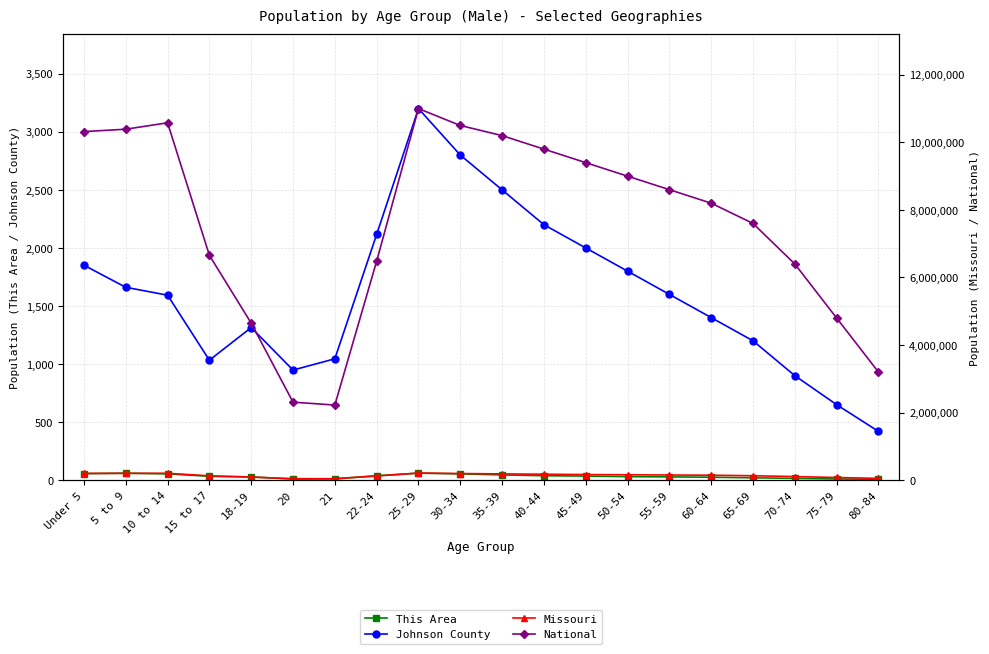

Reading right to left, what are all the values shown in this chart?

This Area: 80-84=7	75-79=10	70-74=15	65-69=20	60-64=25	55-59=28	50-54=30	45-49=35	40-44=38	35-39=45	30-34=54	25-29=60	22-24=38	21=11	20=9	18-19=28	15 to 17=33	10 to 14=54	5 to 9=60	Under 5=56
Johnson County: 80-84=420	75-79=650	70-74=900	65-69=1200	60-64=1400	55-59=1600	50-54=1800	45-49=2000	40-44=2200	35-39=2500	30-34=2800	25-29=3200	22-24=2116	21=1045	20=948	18-19=1314	15 to 17=1033	10 to 14=1593	5 to 9=1661	Under 5=1851
Missouri: 80-84=52000	75-79=78000	70-74=105000	65-69=130000	60-64=145000	55-59=152000	50-54=158000	45-49=165000	40-44=175000	35-39=185000	30-34=195000	25-29=210000	22-24=122023	21=42047	20=43723	18-19=89573	15 to 17=127366	10 to 14=203213	5 to 9=199591	Under 5=199528
National: 80-84=3200000	75-79=4800000	70-74=6400000	65-69=7600000	60-64=8200000	55-59=8600000	50-54=9000000	45-49=9400000	40-44=9800000	35-39=10200000	30-34=10500000	25-29=11000000	22-24=6482659	21=2223198	20=2308319	18-19=4647457	15 to 17=6656209	10 to 14=10579862	5 to 9=10389638	Under 5=10319427